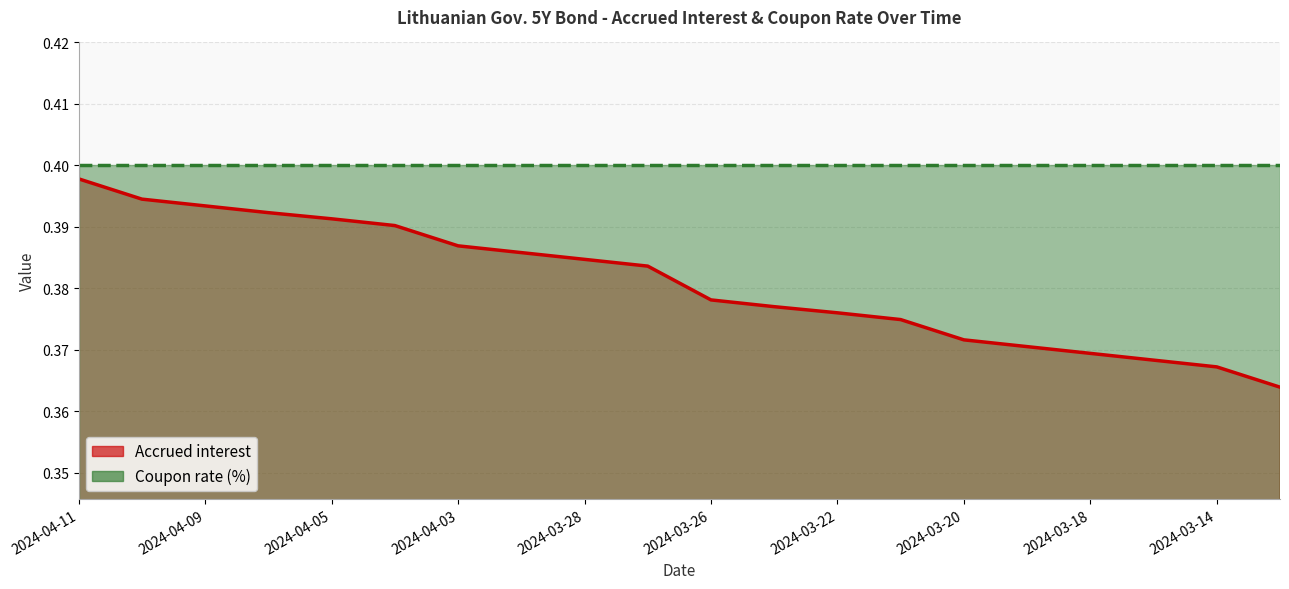

What is the sum of the values at 2024-04-10 and 2024-04-08?

0.8